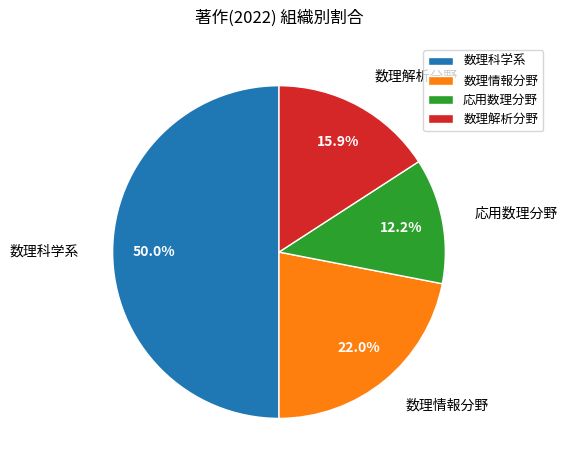

To the nearest percent, what is the combined percentage of 数理解析分野 and 数理情報分野?

38%